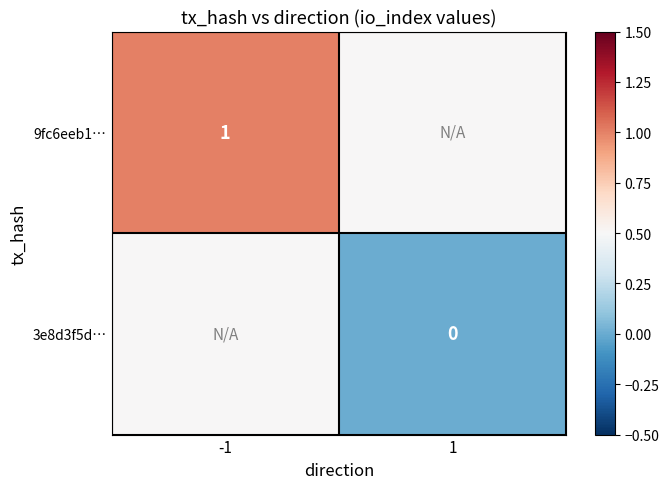

Between -1 and 1, which is larger?

-1